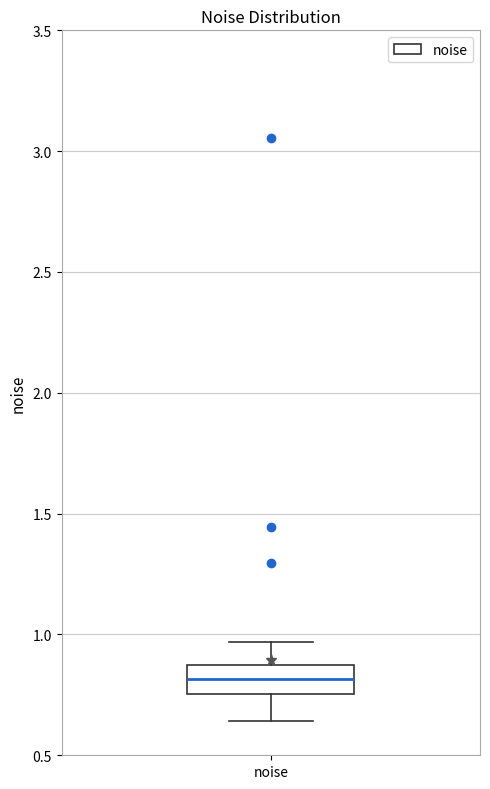

Where does the upper whisker of the box for noise end on the y-axis? The values are not printed on the chart, so give them approximately, as read against the axis.

0.95